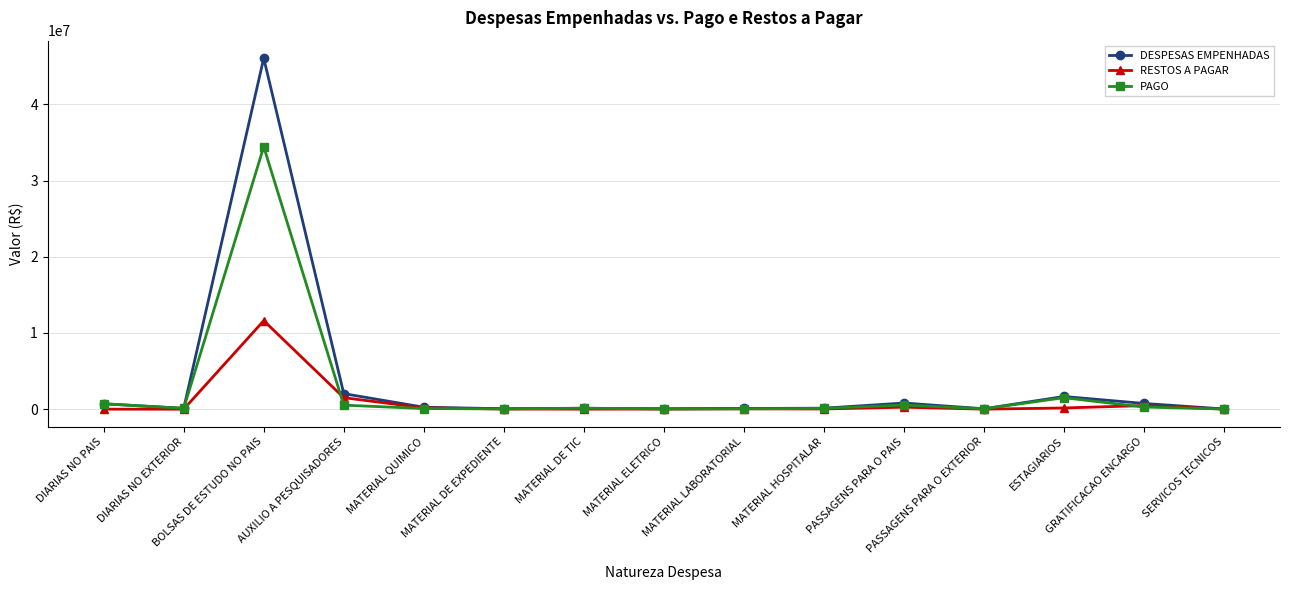

Rank the series by their average value, from lowest to highest.

RESTOS A PAGAR, PAGO, DESPESAS EMPENHADAS